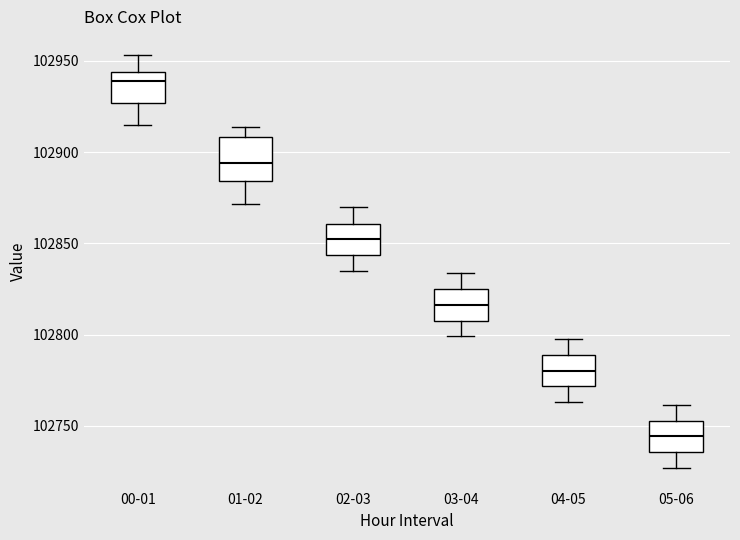

Reading left to right, transcribe this box plot: for each box, give where its median line is, the range the box spans, and where its two whiskers end, as read against the y-axis. The values are not printed on the chart, so give them approximately, as read against the axis.

00-01: median 102940, box 102925 to 102945, whiskers 102915 to 102955
01-02: median 102895, box 102885 to 102910, whiskers 102870 to 102915
02-03: median 102850, box 102845 to 102860, whiskers 102835 to 102870
03-04: median 102815, box 102810 to 102825, whiskers 102800 to 102835
04-05: median 102780, box 102770 to 102790, whiskers 102765 to 102800
05-06: median 102745, box 102735 to 102755, whiskers 102725 to 102760